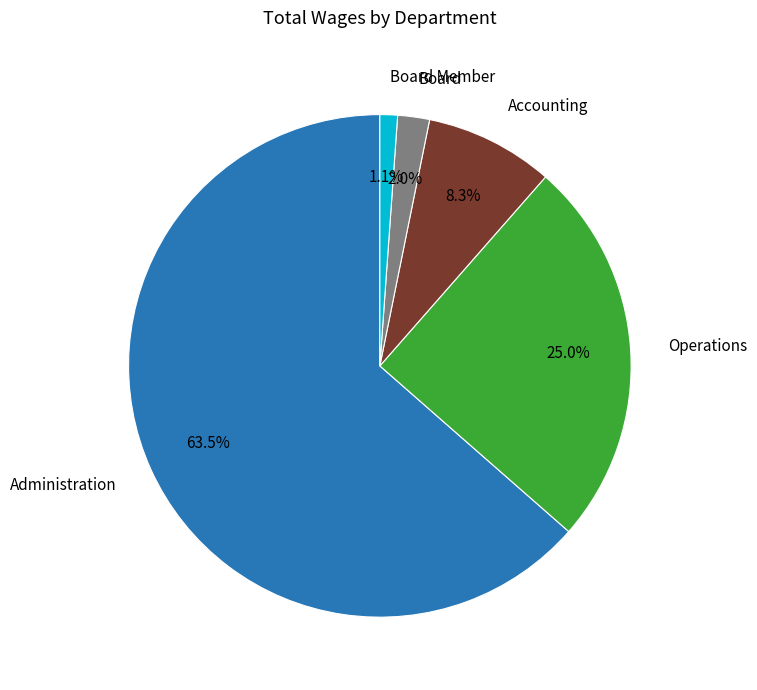

How many slices are in this pie chart?

5